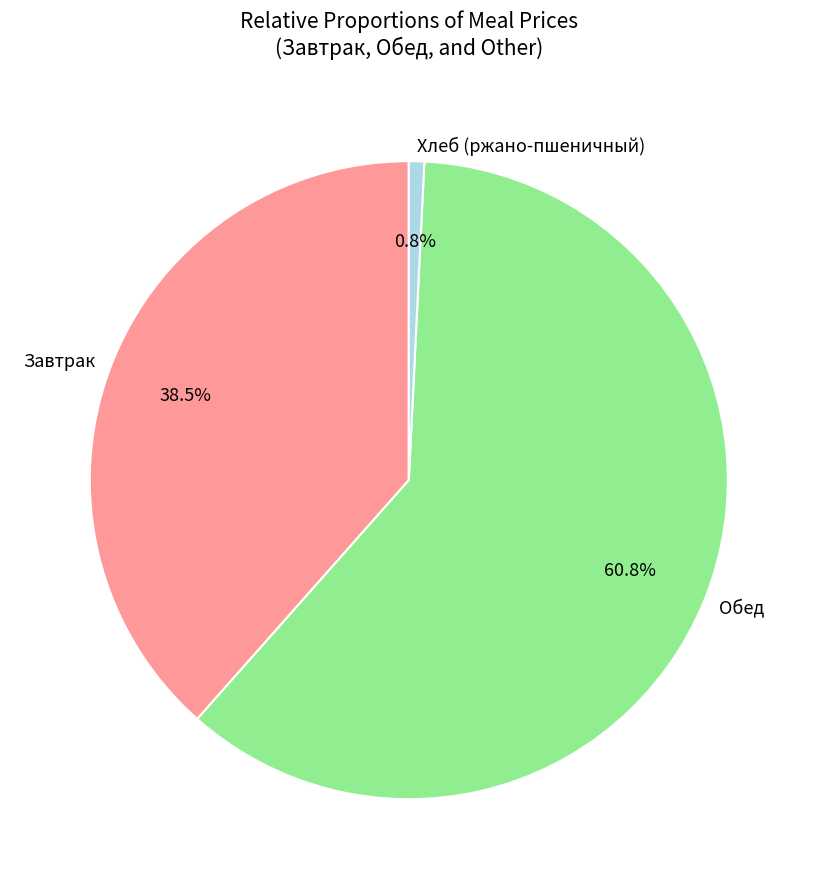

Rank the categories by value from lowest to highest.

Хлеб (ржано-пшеничный), Завтрак, Обед